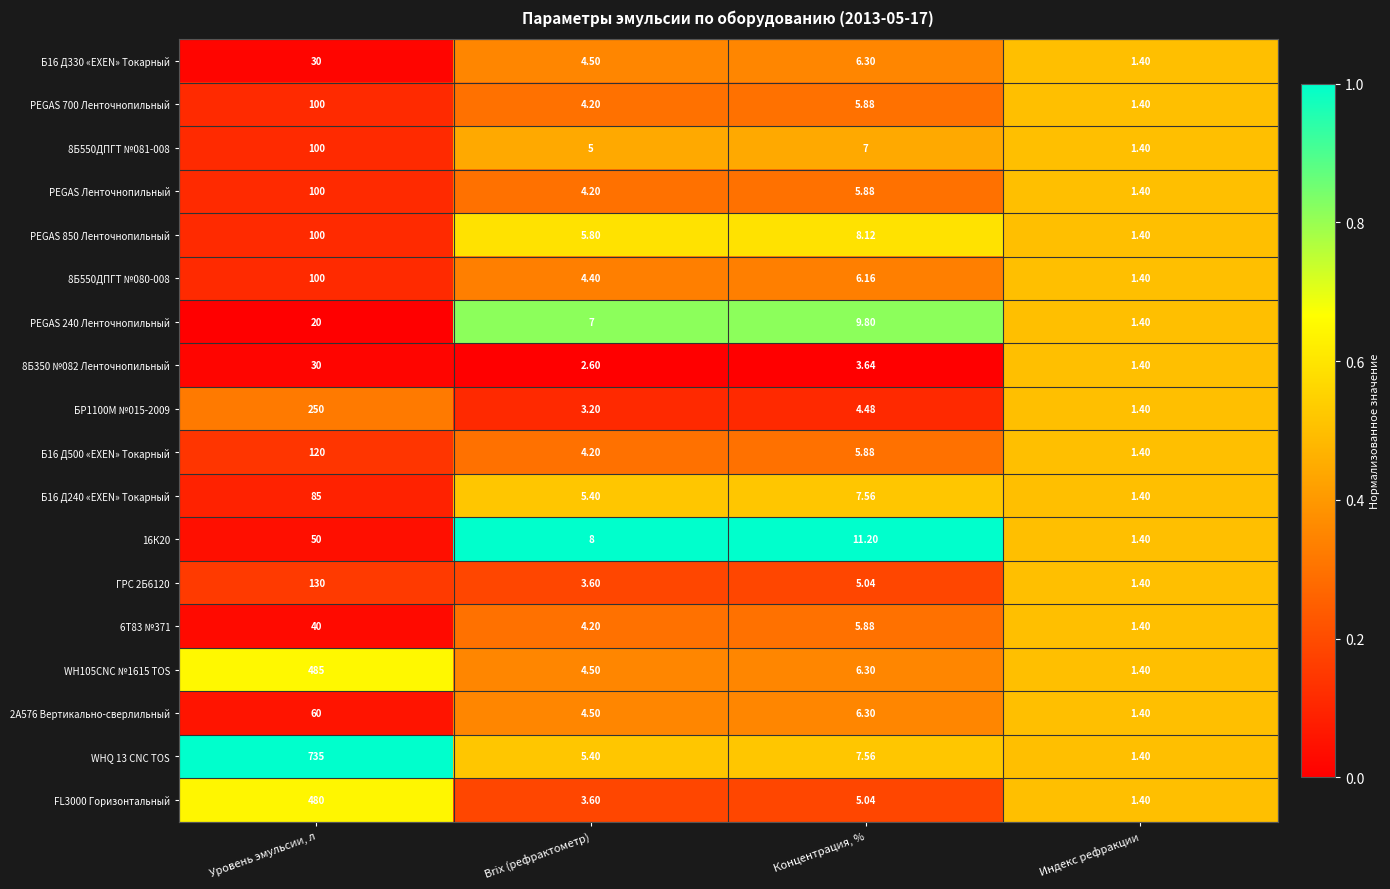

Which category has the highest value in the PEGAS 240 Ленточнопильный series?

Уровень эмульсии, л